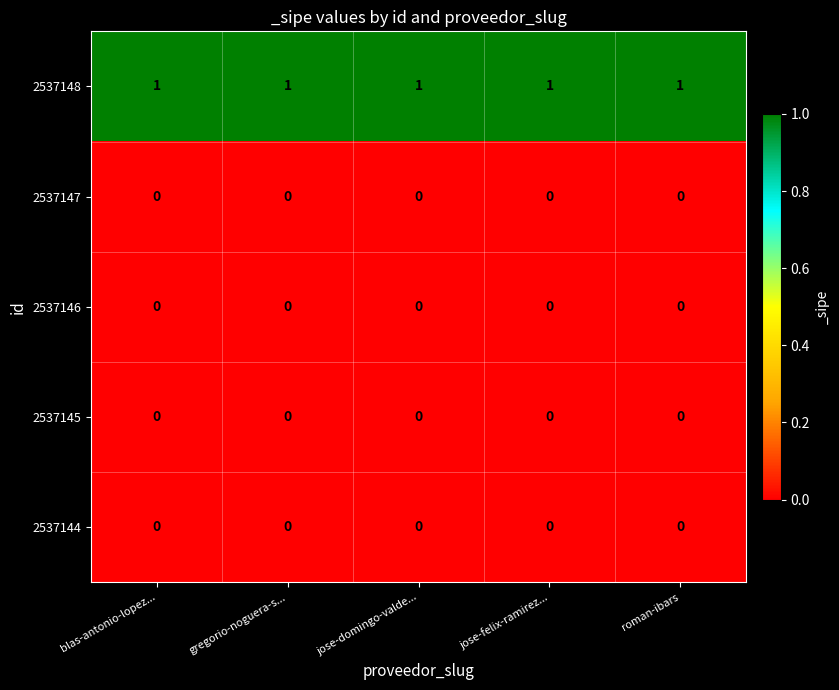

True or false: 2537144 has a value of 0 at gregorio-noguera-s....

True